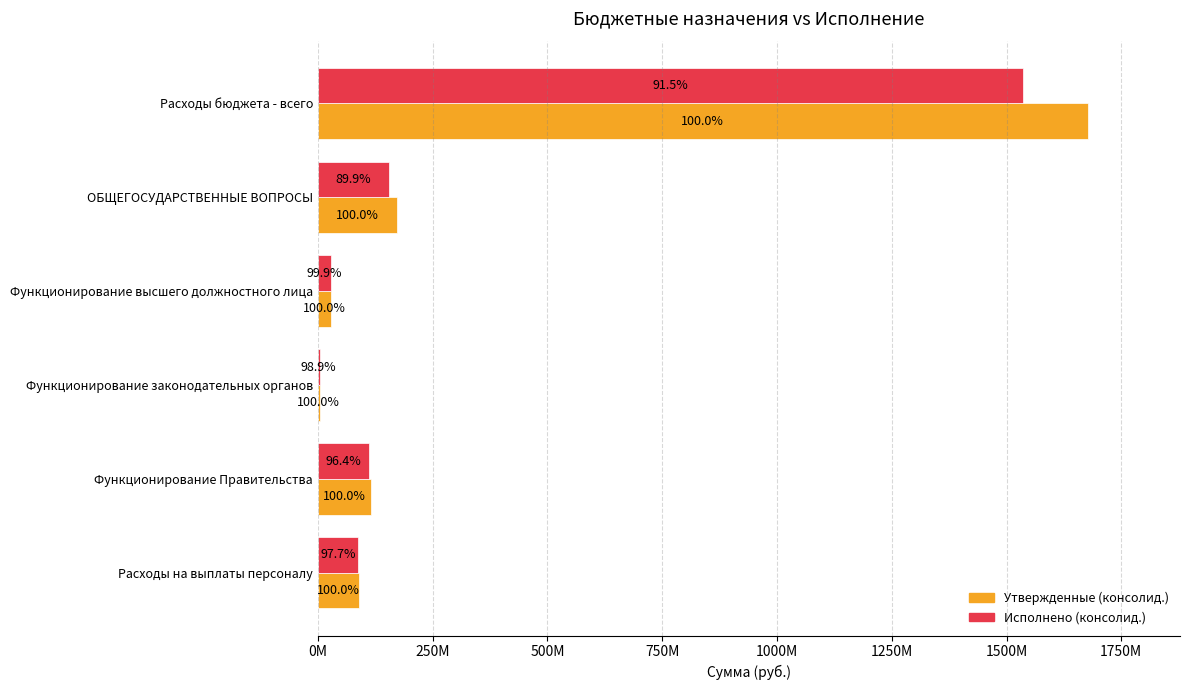

Which series has the largest total across all categories?

Утвержденные (консолид.)